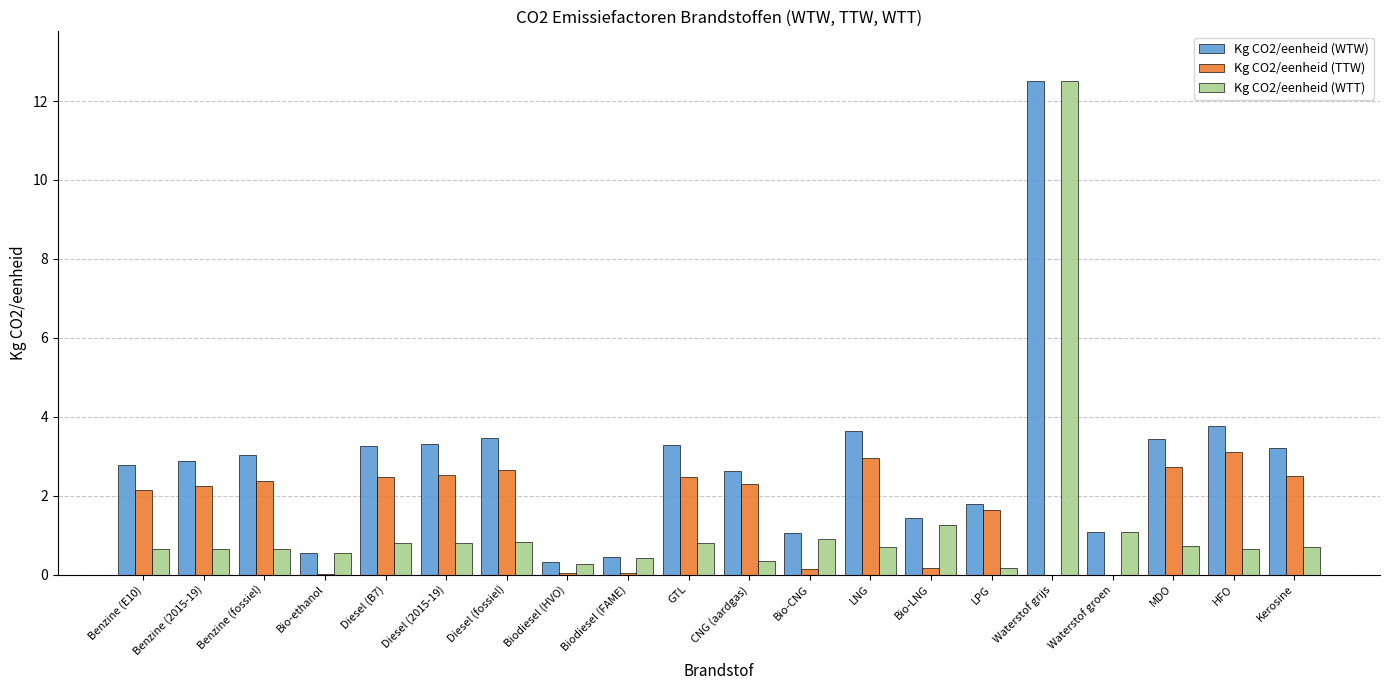

What is the maximum value for Kg CO2/eenheid (TTW)?

3.1